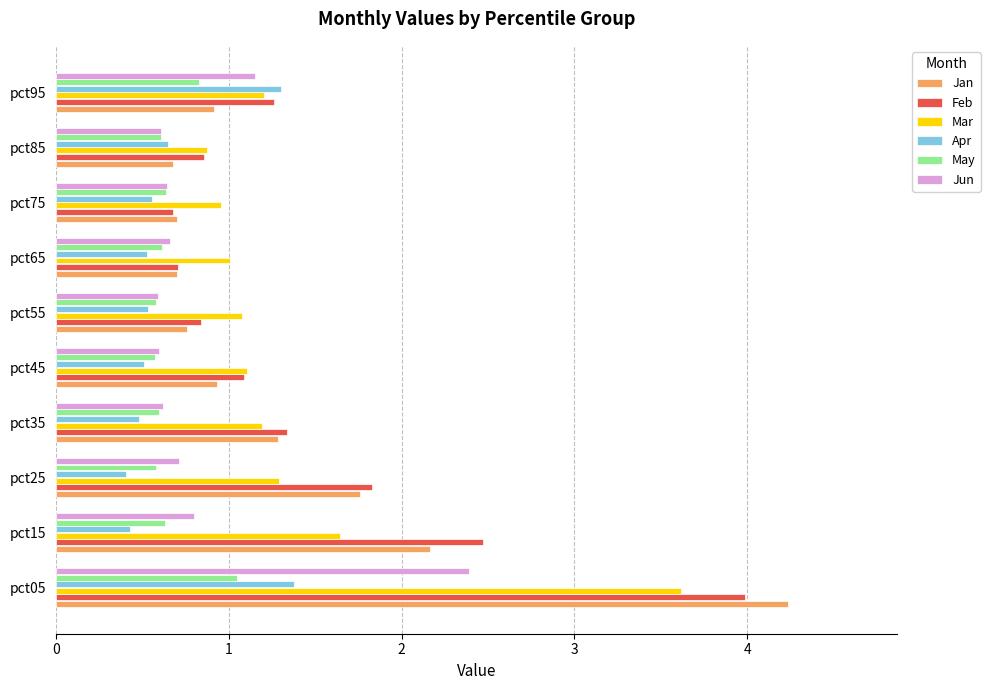

Is the value of Jan at pct15 greater than the value of Jun at pct85?

Yes